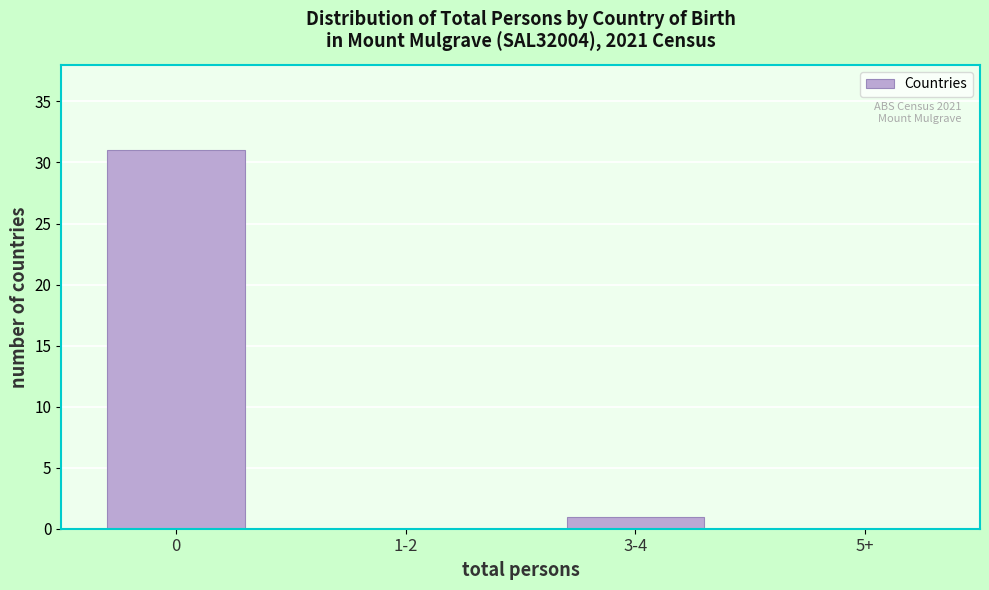

Reading left to right, what are all the values shown in this chart?

0=31	1-2=0	3-4=1	5+=0